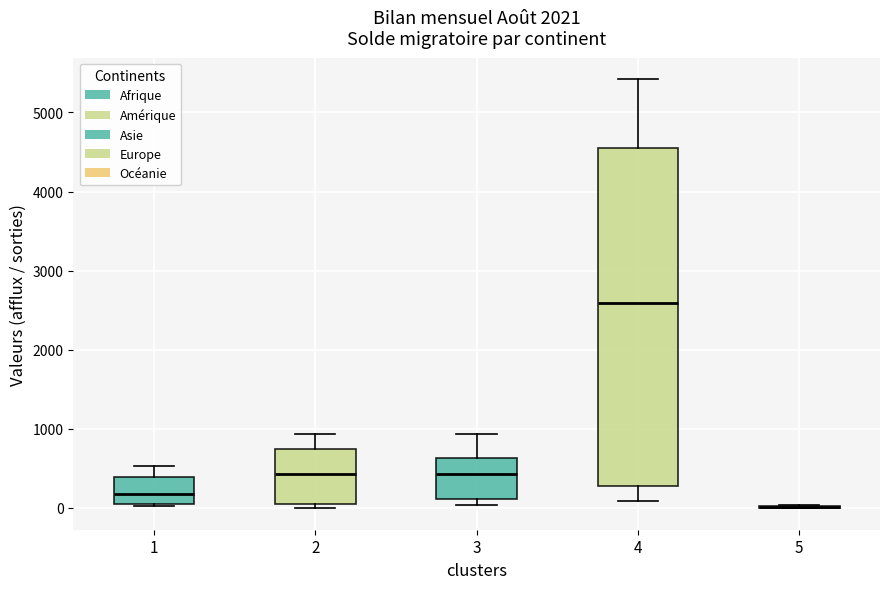

Where is the lower edge of the box at x = 4 on the y-axis? The values are not printed on the chart, so give them approximately, as read against the axis.

300